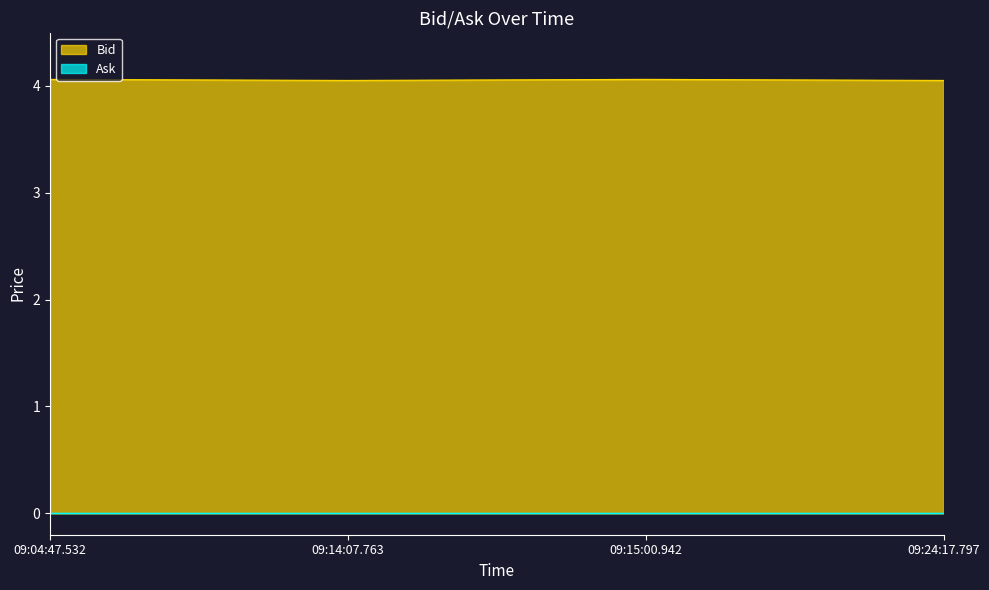

Between 09:24:17.797 and 09:15:00.942, which is larger?

09:15:00.942